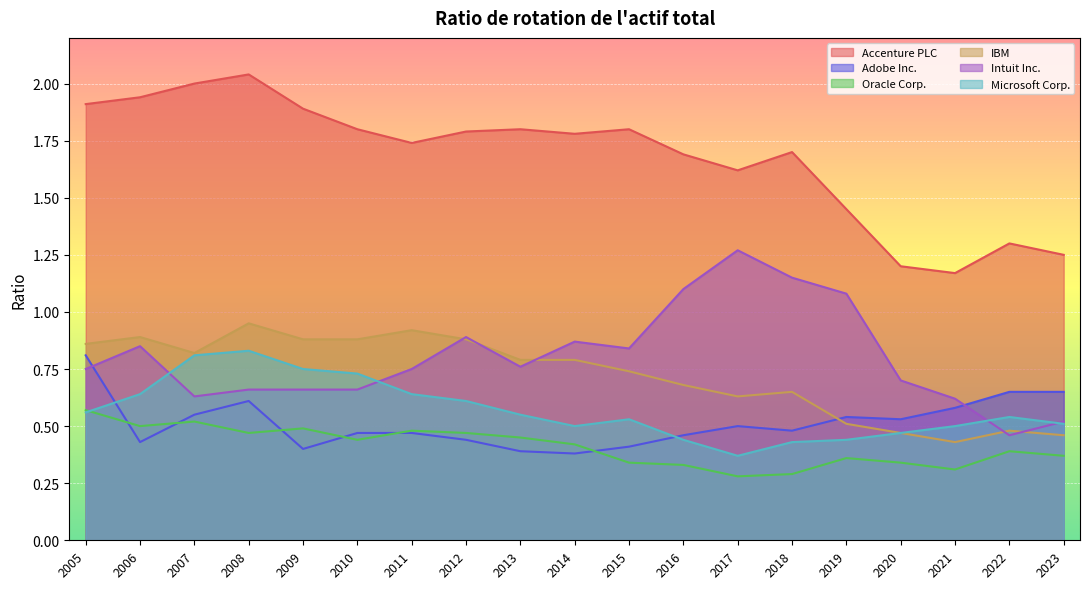

Rank the categories by Accenture PLC value from lowest to highest.

2021, 2020, 2023, 2022, 2019, 2017, 2016, 2018, 2011, 2014, 2012, 2010, 2013, 2015, 2009, 2005, 2006, 2007, 2008